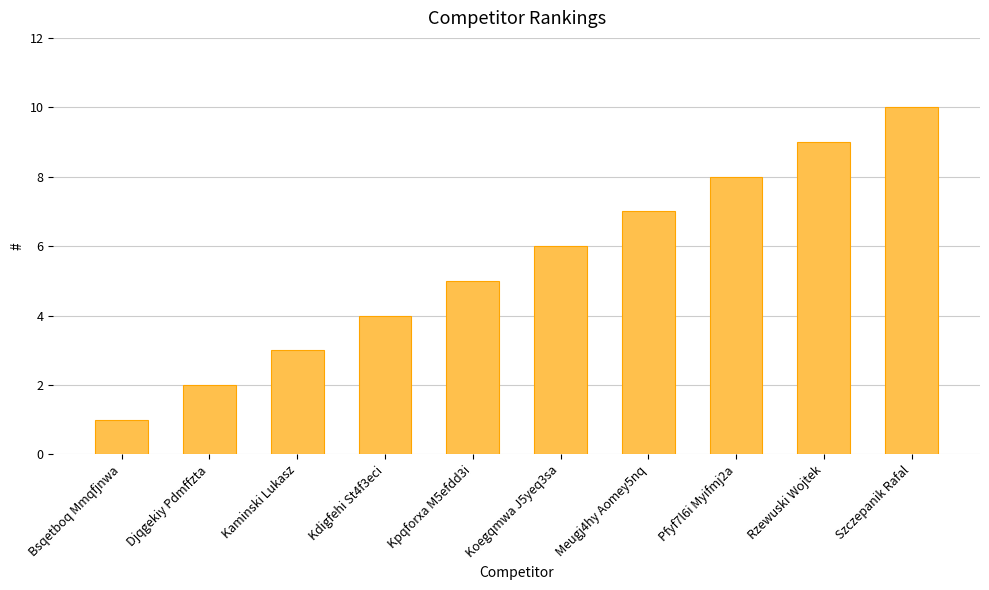

Reading left to right, list all the values displayed in this chart.

Bsqetboq Mmqfjnwa=1	Djqgekiy Pdmffzta=2	Kaminski Lukasz=3	Kdigfehi St4f3eci=4	Kpqforxa M5efdd3i=5	Koegqmwa J5yeq3sa=6	Meugj4hy Aomey5nq=7	Pfyf7l6i Myifmj2a=8	Rzewuski Wojtek=9	Szczepanik Rafal=10